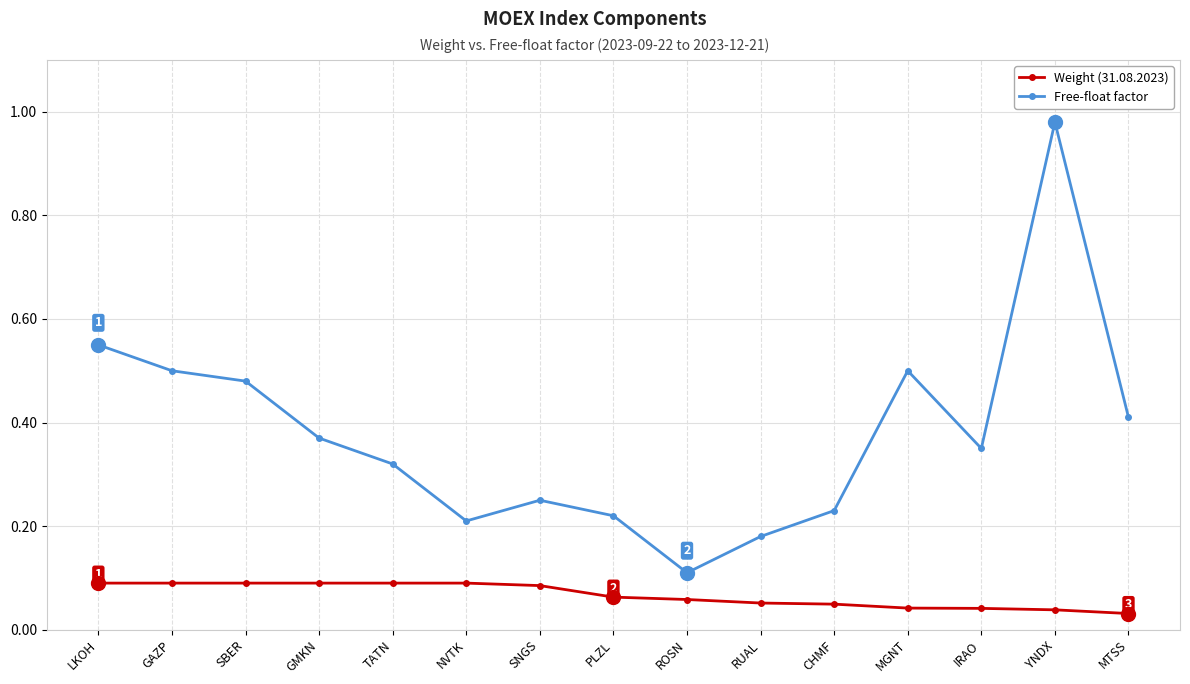

Is it true that Weight (31.08.2023) equals 0.1 at GMKN?

True